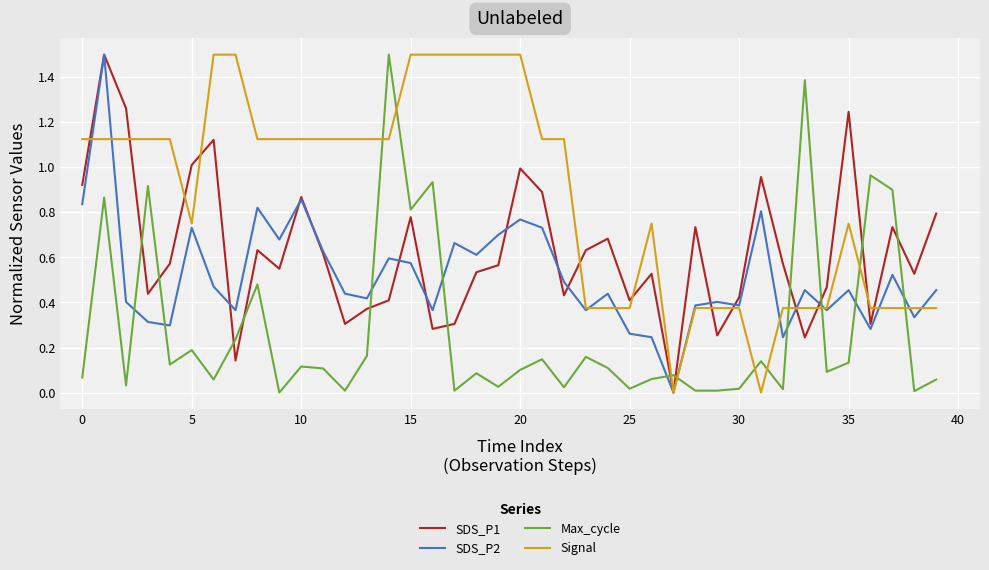

What is the difference between the maximum and minimum values in the Signal series?

1.5